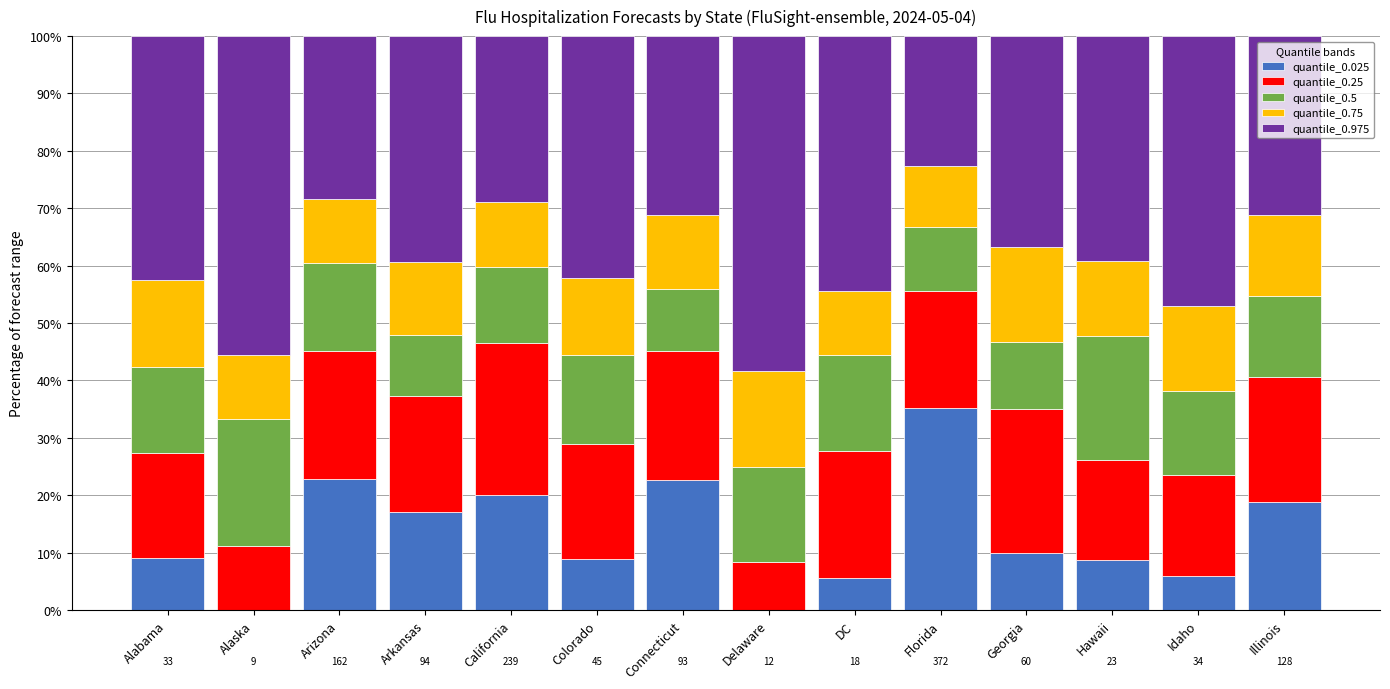

What is the maximum value for quantile_0.025?

35.2